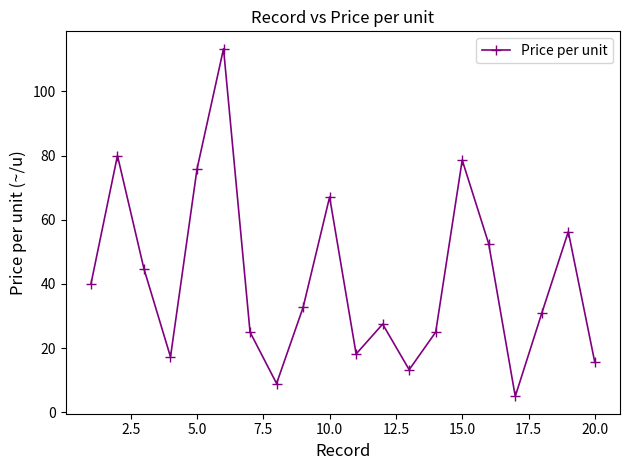

How many interior local peaks (higher than both neighbors) does the data have?

6